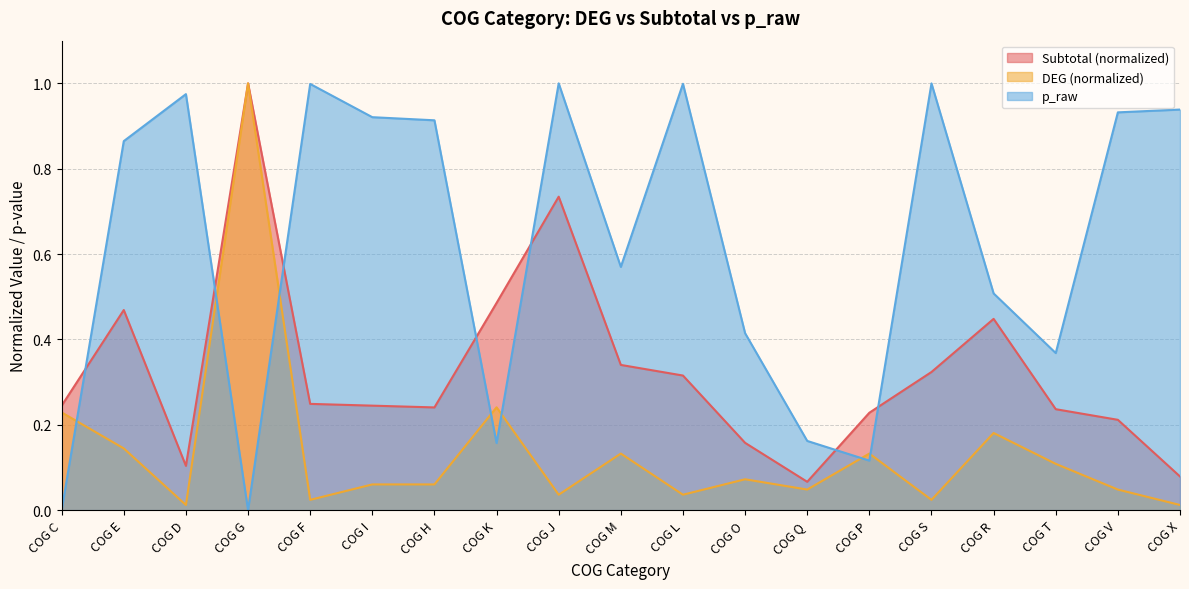

At which label does p_raw reach its minimum?

COG G